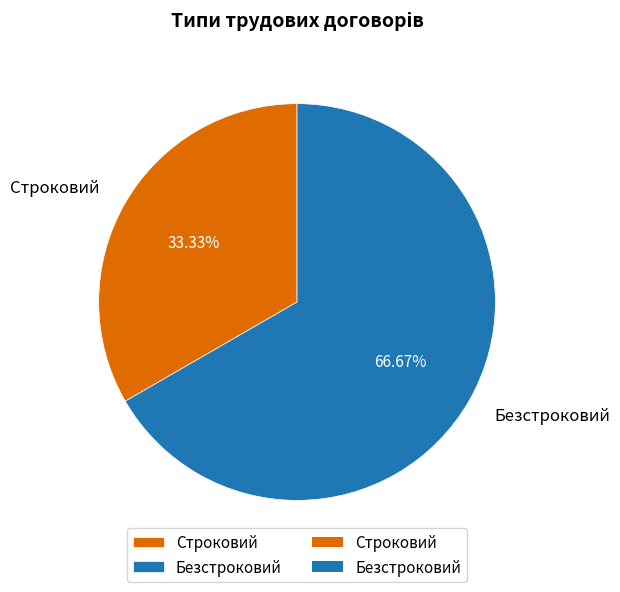

What is the largest slice in the pie chart?

Безстроковий